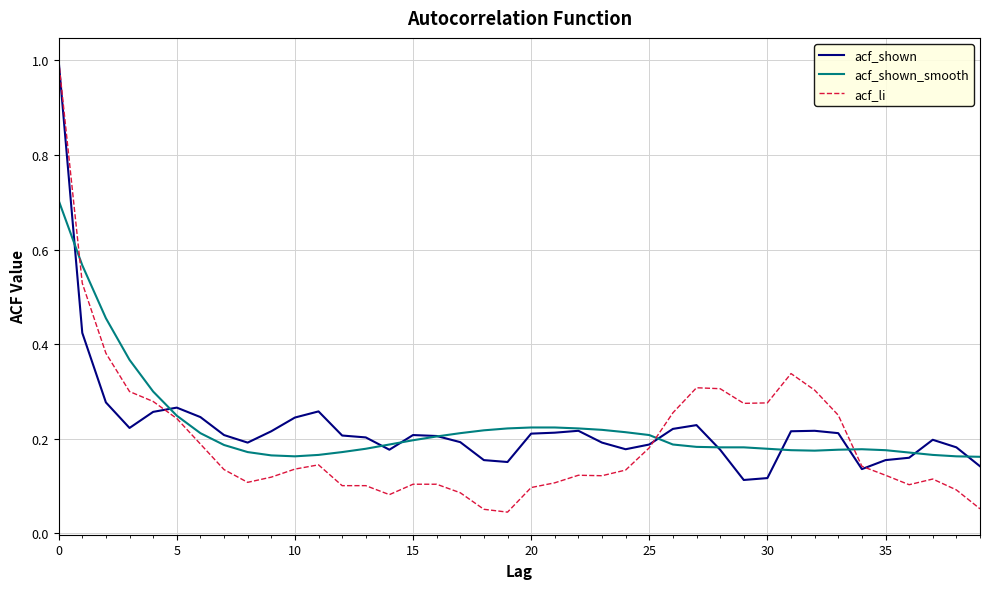

What is the highest value of the acf_li series?

1.0